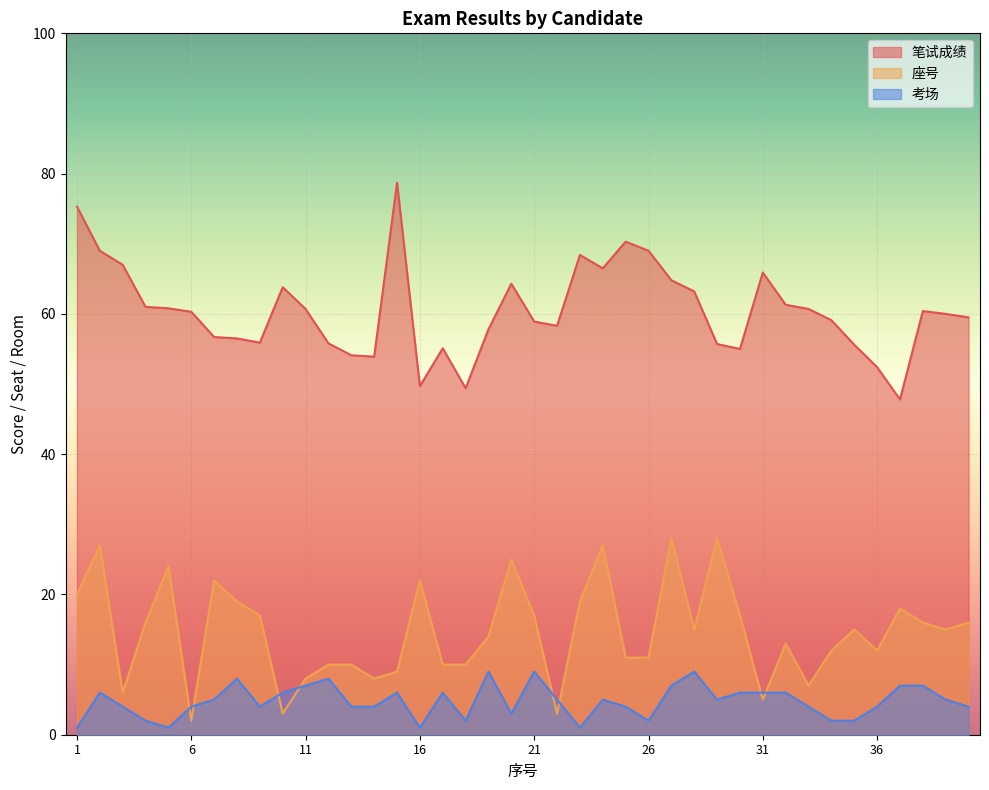

What is the value of the 笔试成绩 point at the 4th from the left?

61.0